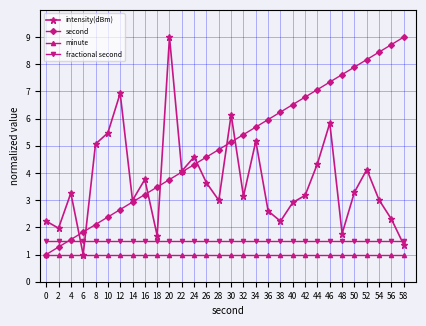

Which series changed the most between 4 and 54?

second